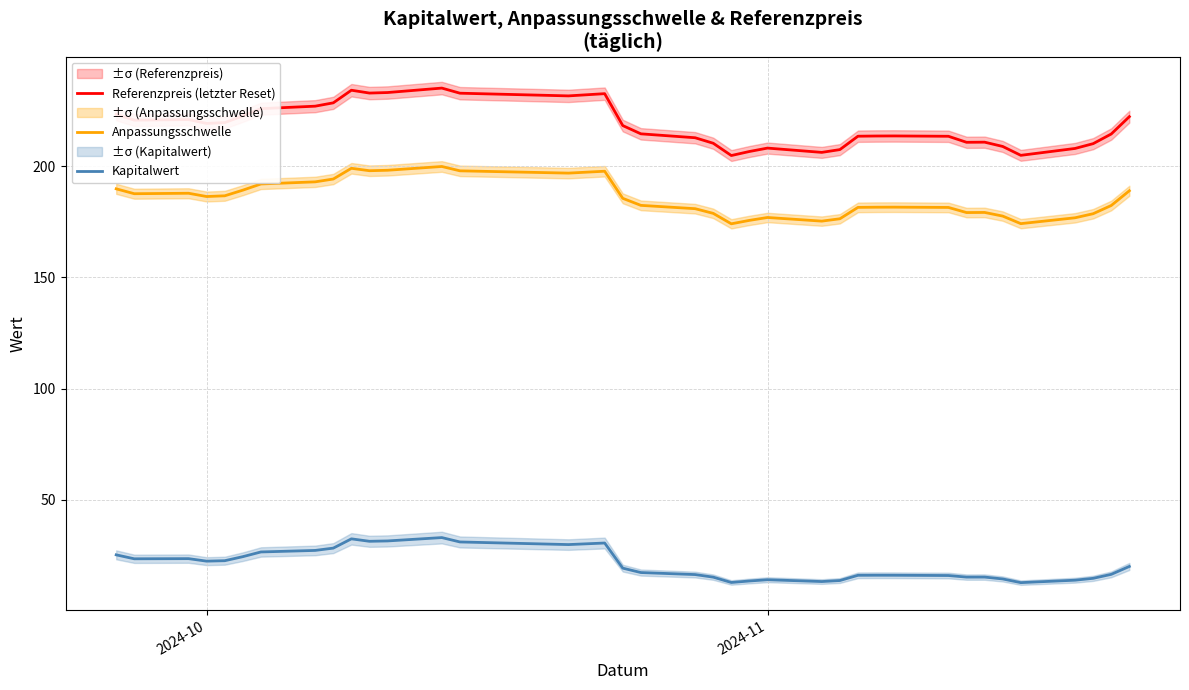

What is the maximum value for Referenzpreis (letzter Reset)?

235.3